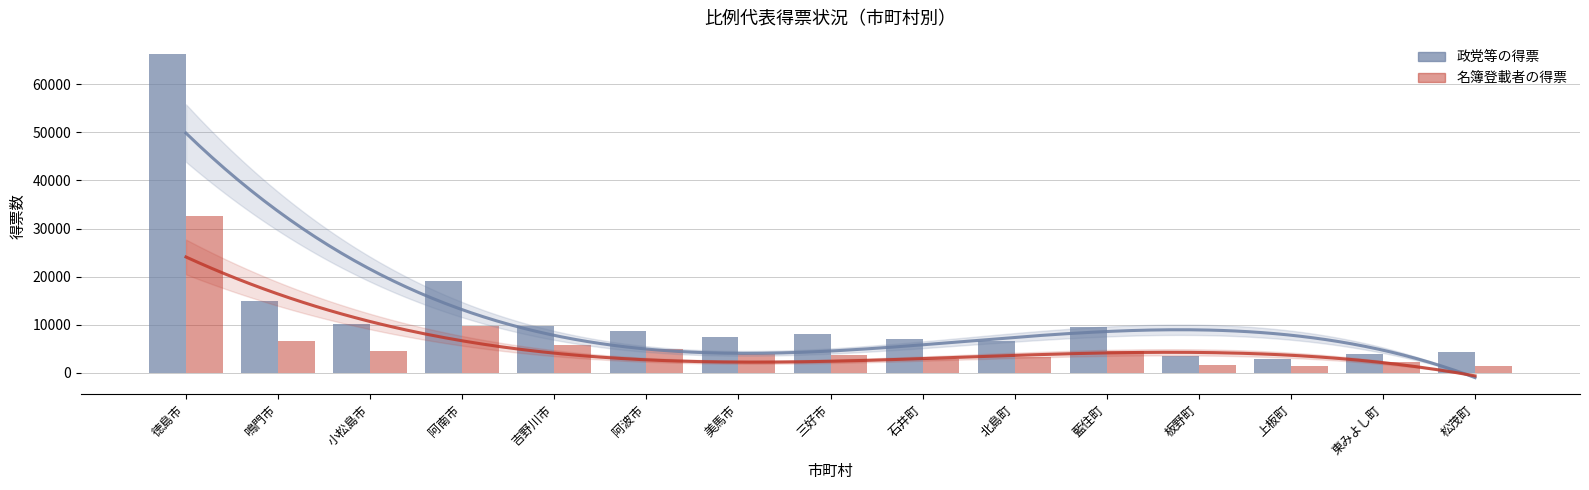

What is the value of the 政党等の得票 bar at the 2nd from the left?

14976.0